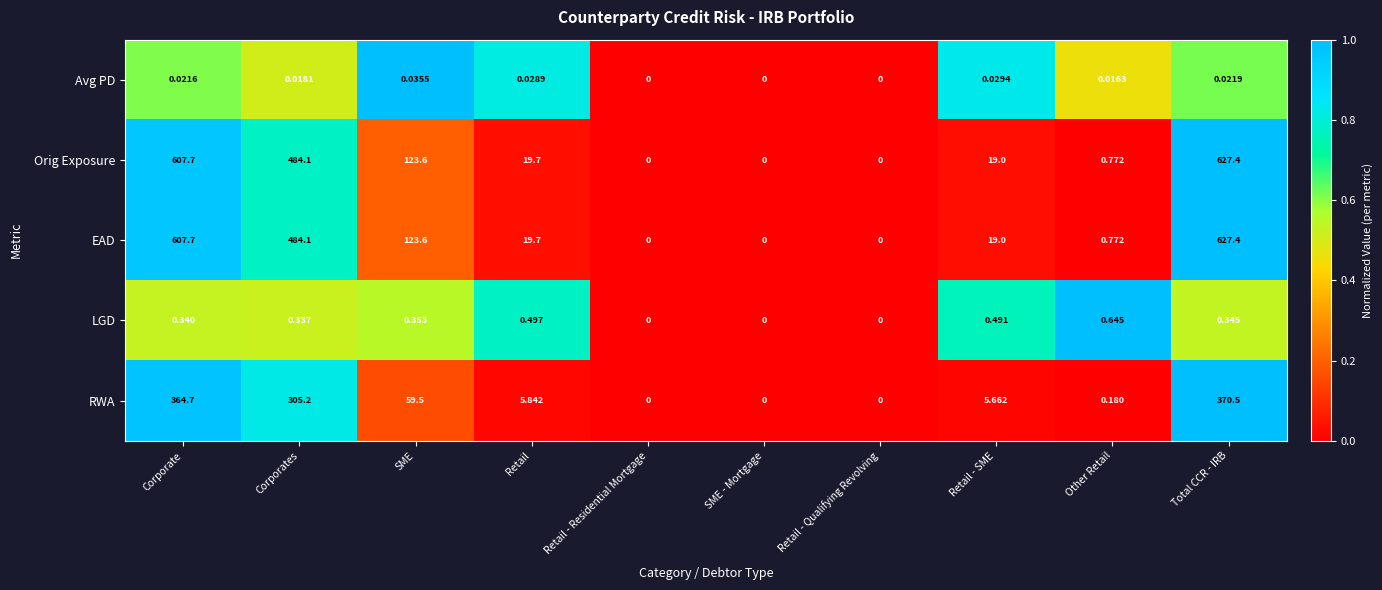

Where is Orig Exposure nearest to the value 313?

Corporates